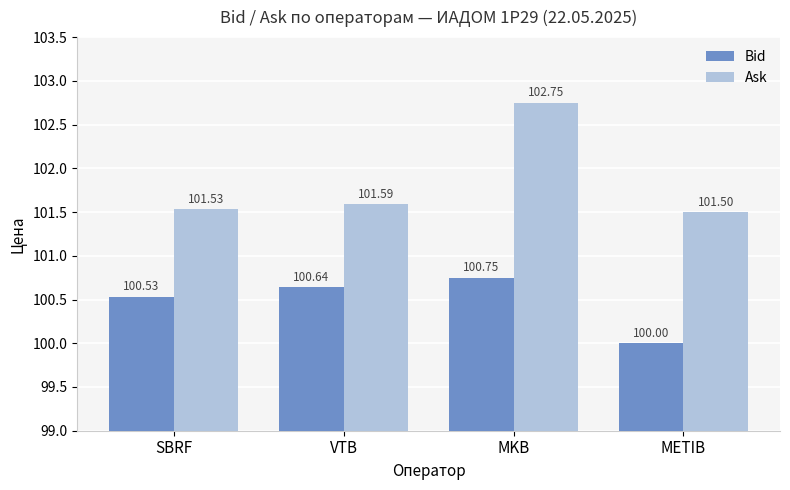

What is the value of the Ask bar at the 3rd from the left?

102.8